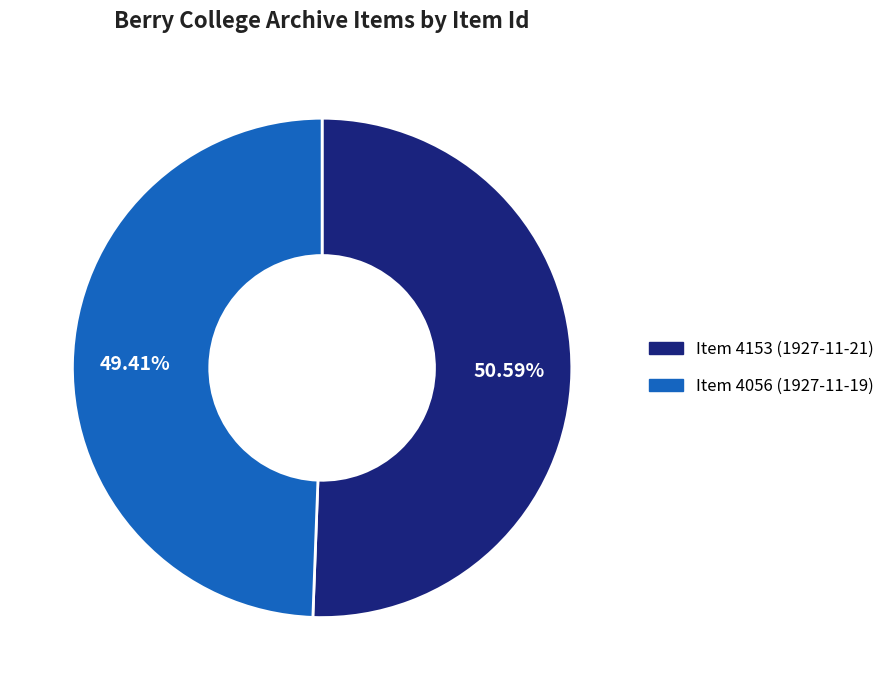

Which slice is the largest?

Item 4153 (1927-11-21)